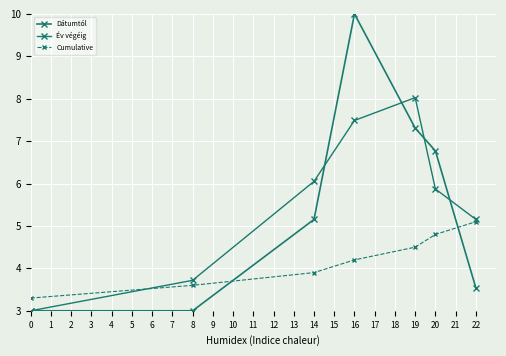

Which series ends up on top after the final intersection of Cumulative and Év végéig?

Év végéig